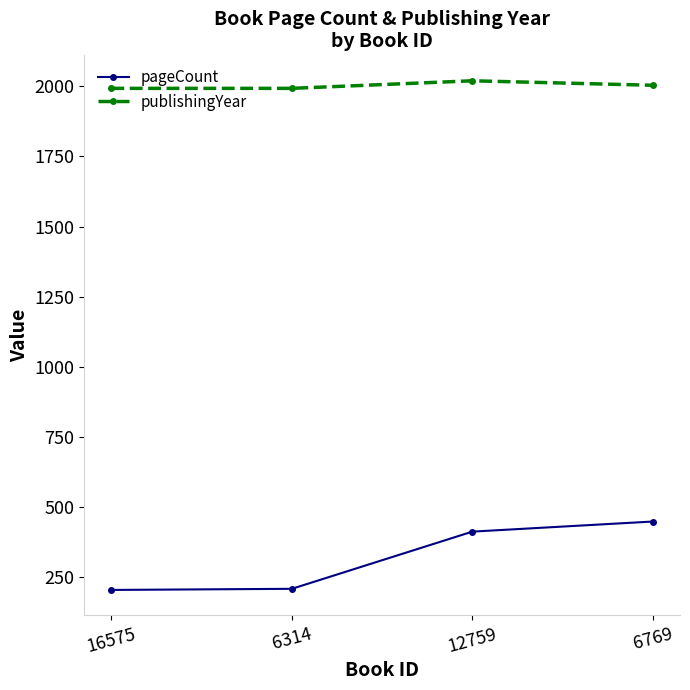

What is the label of the 2nd point from the left?

6314